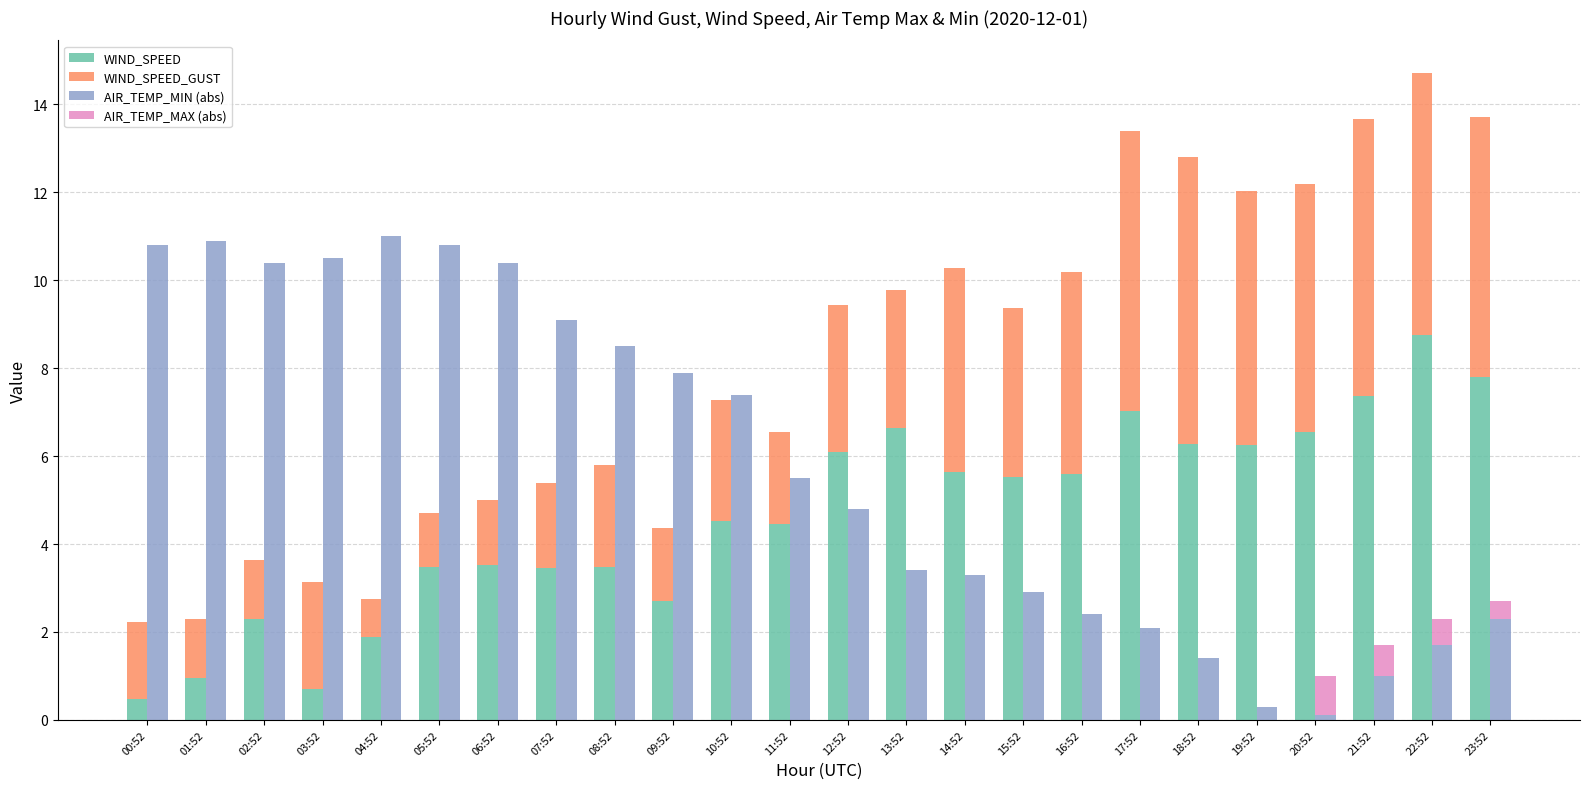

List the labels in order of AIR_TEMP_MIN (abs) value, largest first.

04:52, 01:52, 00:52, 05:52, 03:52, 02:52, 06:52, 07:52, 08:52, 09:52, 10:52, 11:52, 12:52, 13:52, 14:52, 15:52, 16:52, 23:52, 17:52, 22:52, 18:52, 21:52, 19:52, 20:52